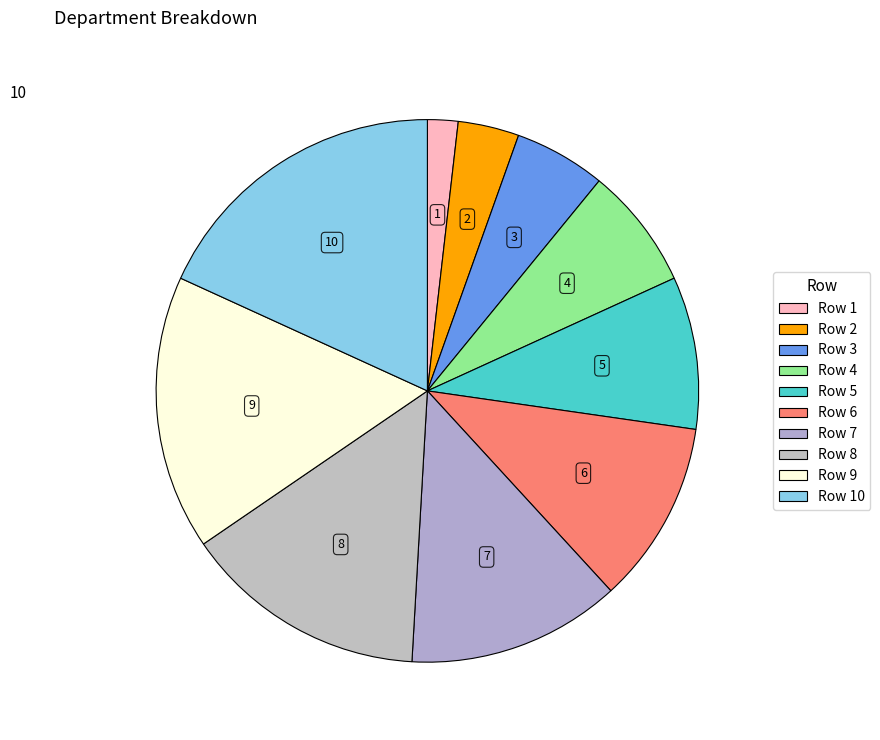

Count the number of slices in the pie.

10